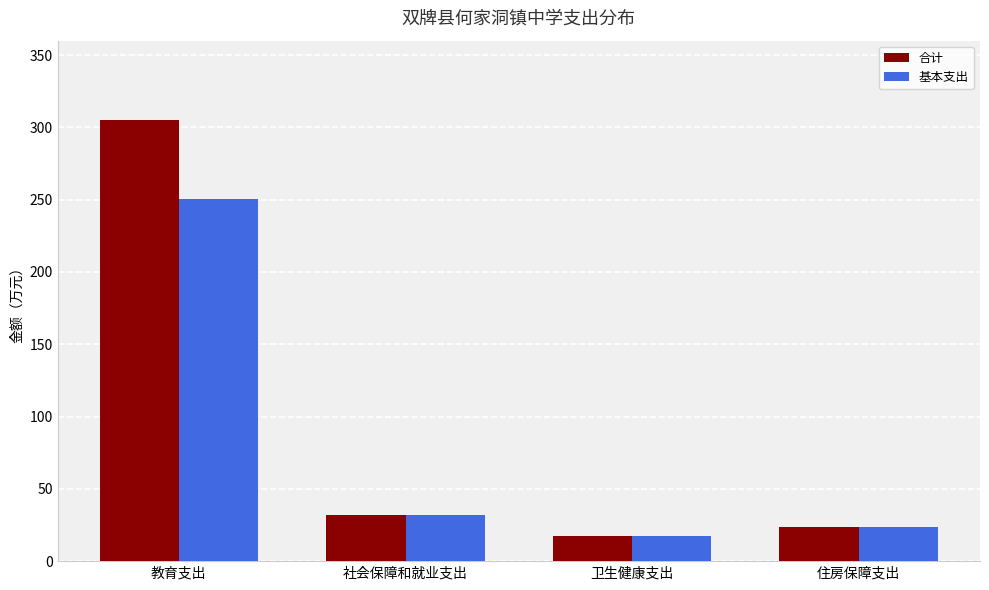

At which label does 基本支出 first exceed 31?

教育支出